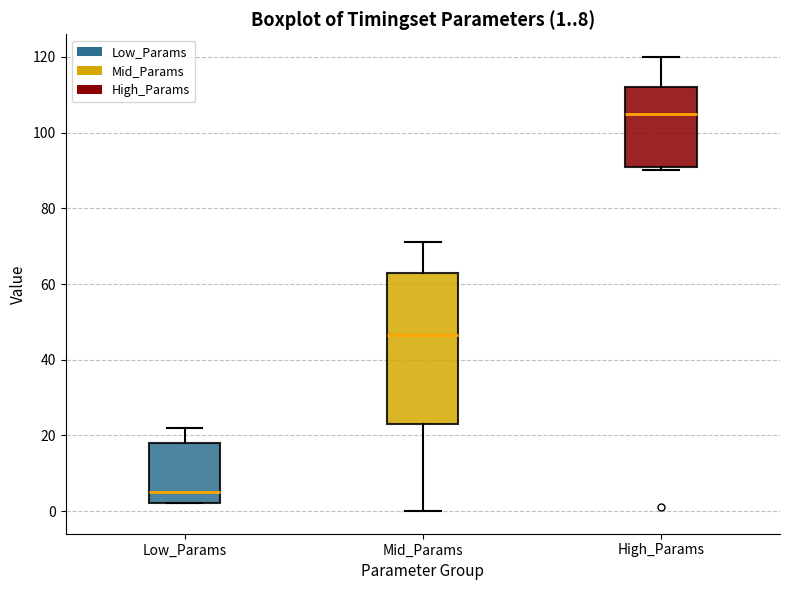

Which box is the tallest, from its lower edge to its upper edge?

Mid_Params